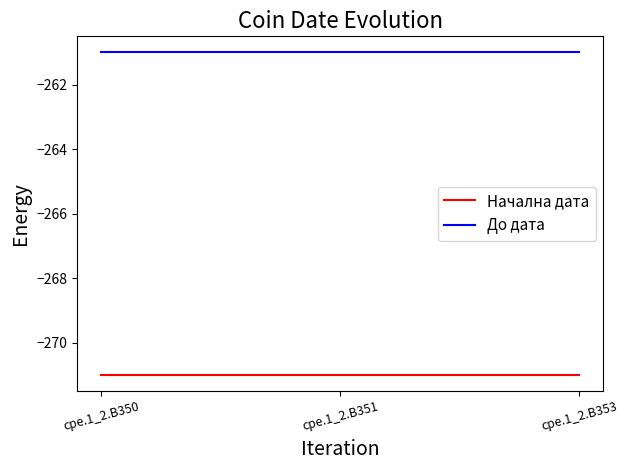

Reading left to right, list all the values displayed in this chart.

Начална дата: cpe.1_2.B350=-271	cpe.1_2.B351=-271	cpe.1_2.B353=-271
До дата: cpe.1_2.B350=-261	cpe.1_2.B351=-261	cpe.1_2.B353=-261